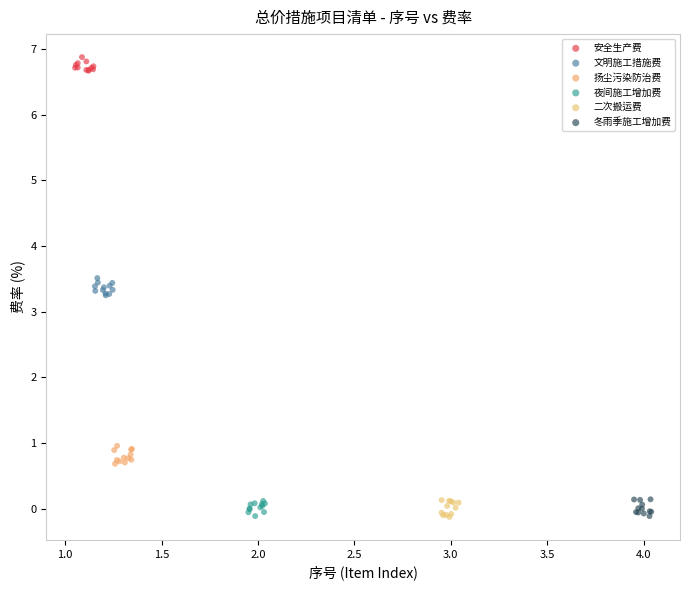

Which series reaches the maximum Y coordinate?

安全生产费